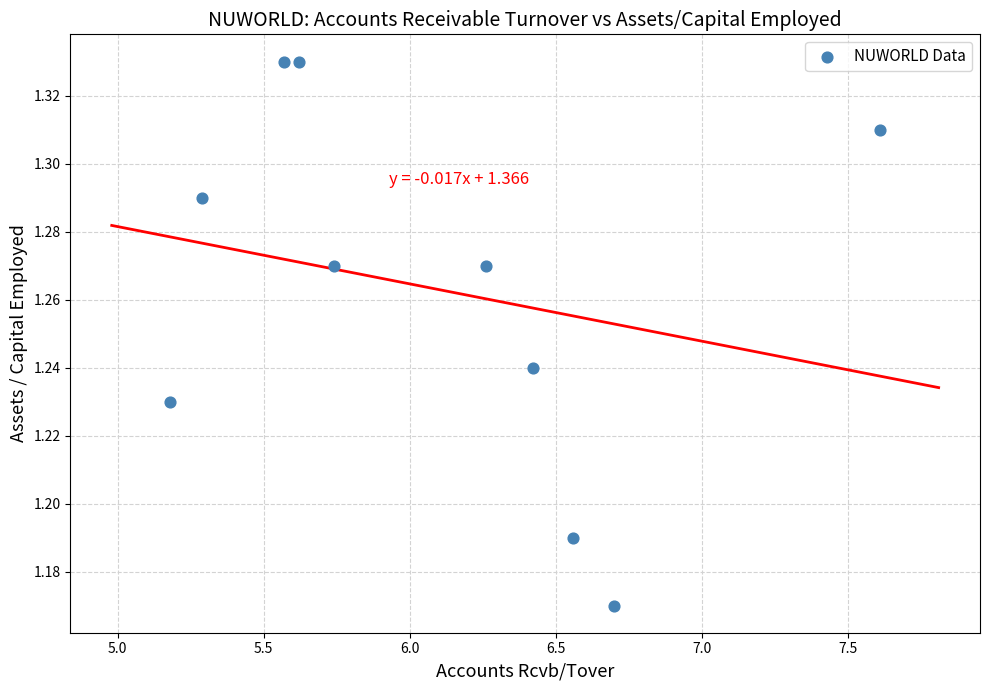

What is the average X value?

6.1